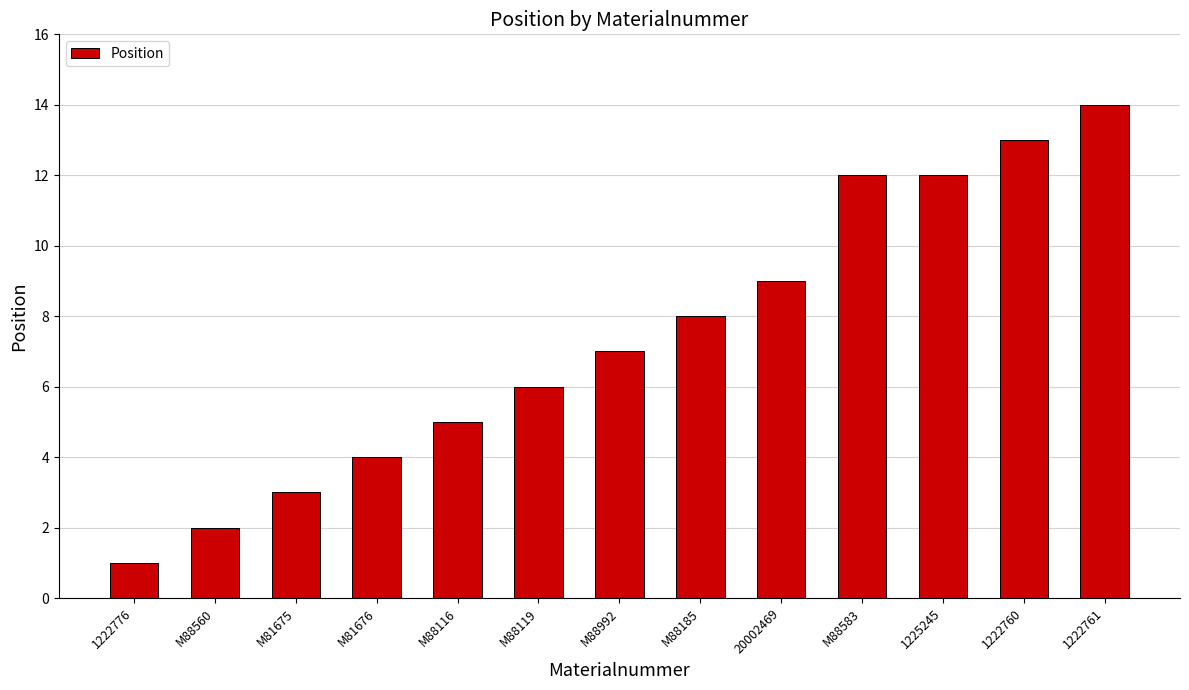

What is the approximate value at 1225245?

12